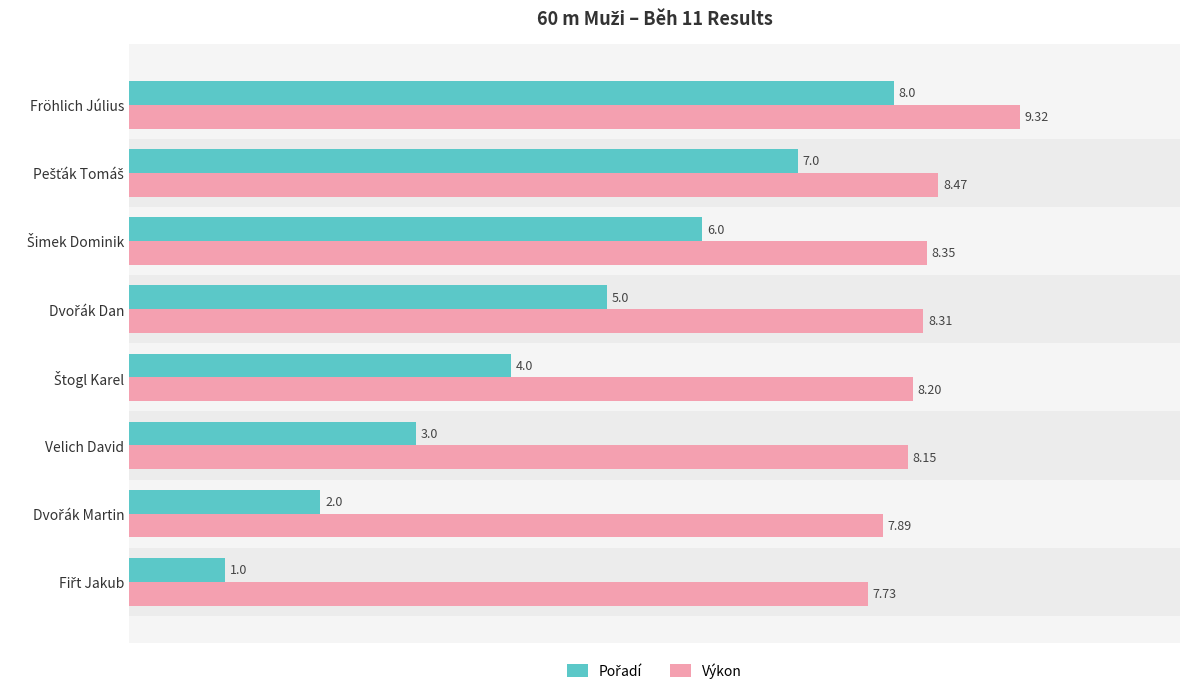

What is the spread (max minus min) of values at Fröhlich Július?

1.3